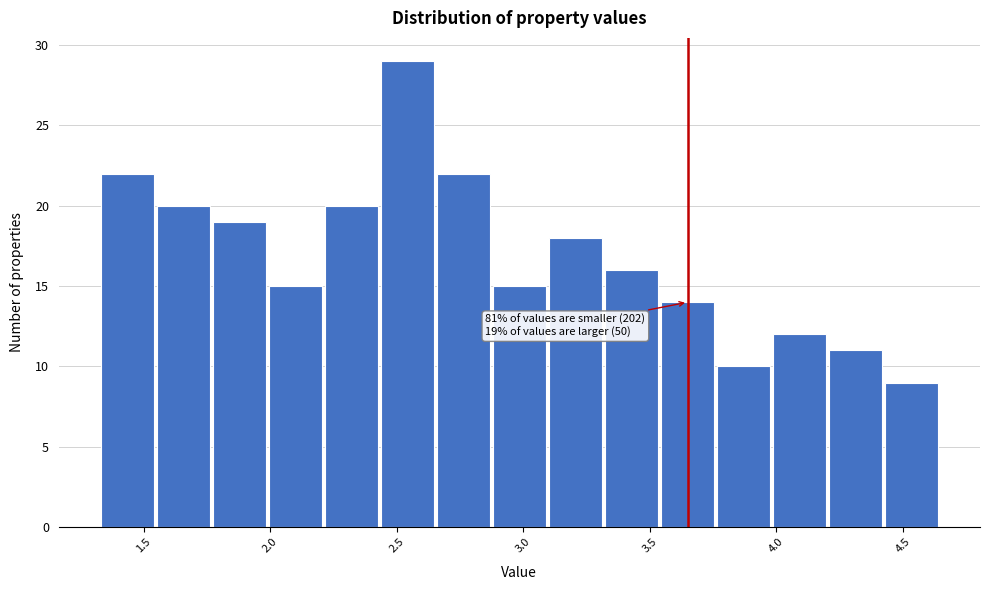

Which range on the x-axis has the tallest bar?

2.45 to 2.65